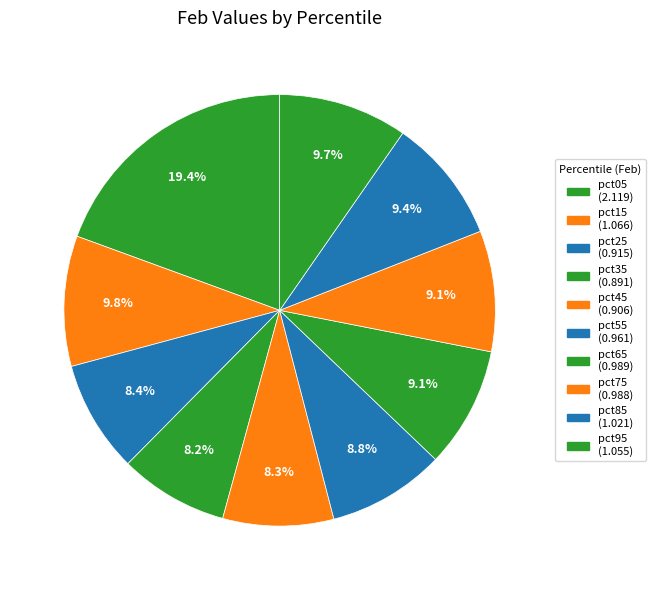

How many segments does this pie chart have?

10